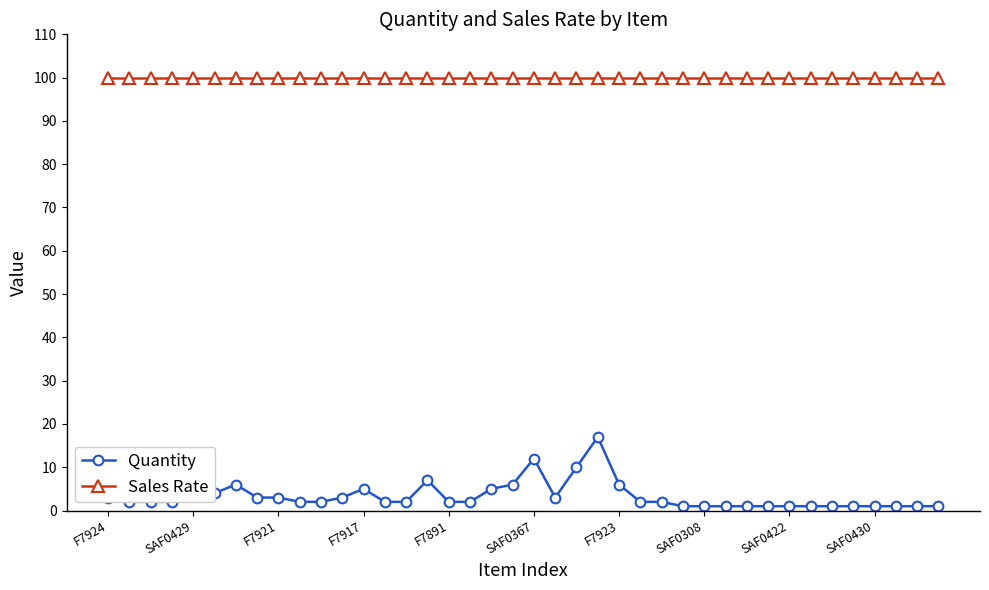

Rank the series by their average value, from lowest to highest.

Quantity, Sales Rate